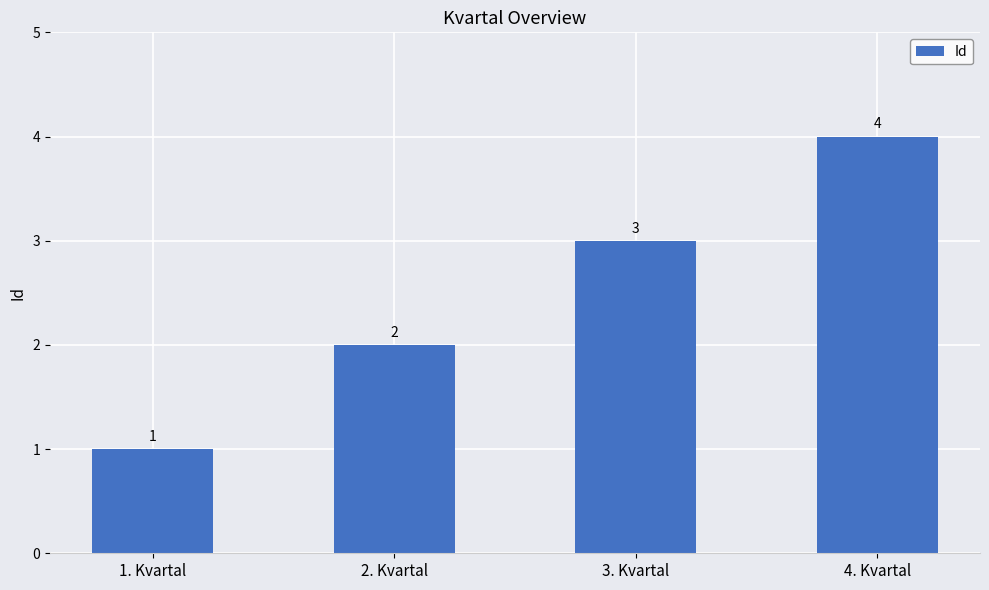

Reading left to right, extract all data points from this chart.

1	2	3	4